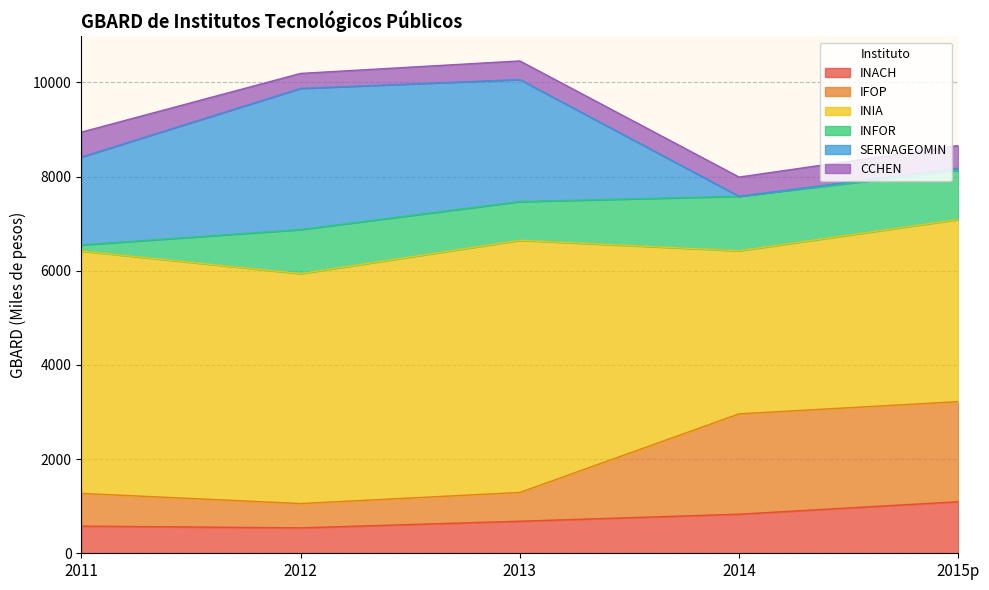

The value of CCHEN at 2012 is 318.5. True or false?

True